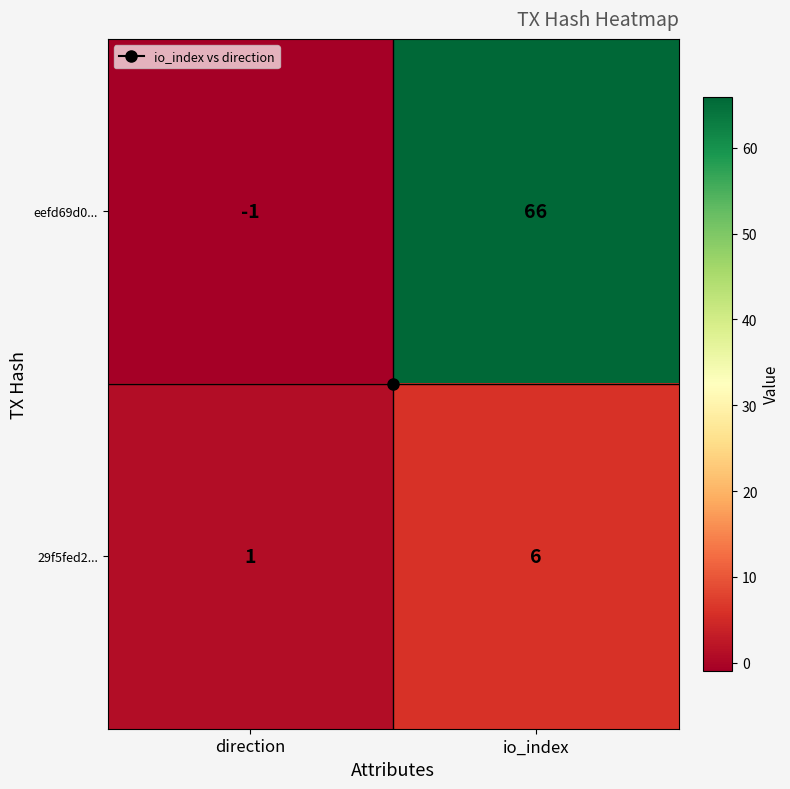

At which category is the sum across all series the highest?

io_index